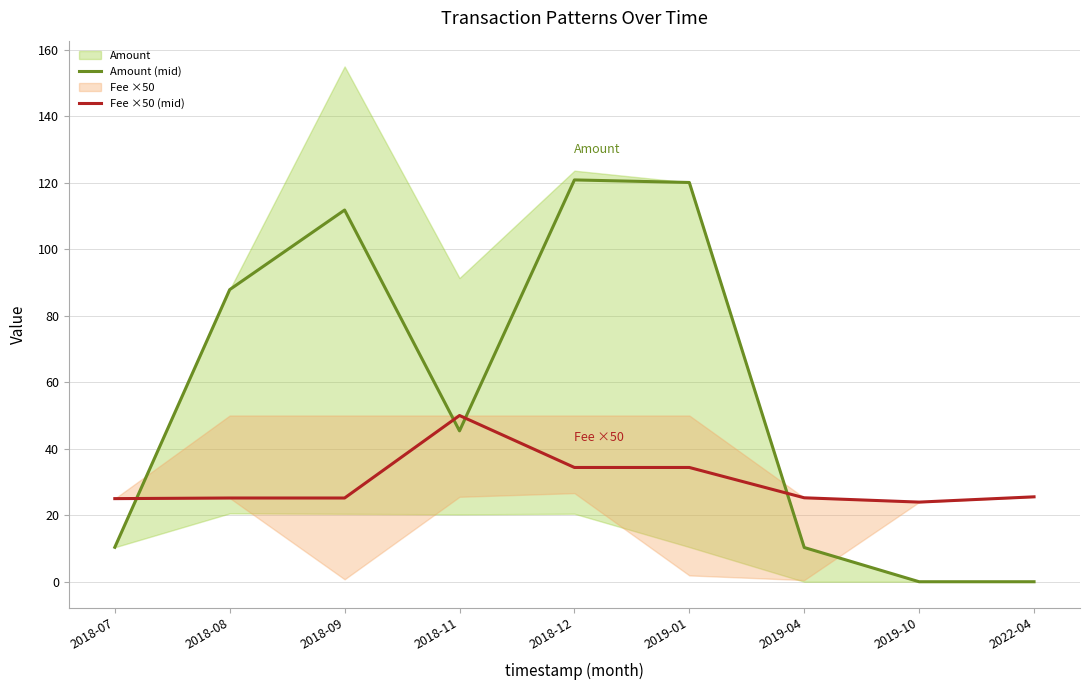

What is the sum of the Amount (mid) values at 2019-04 and 2018-12?

131.2